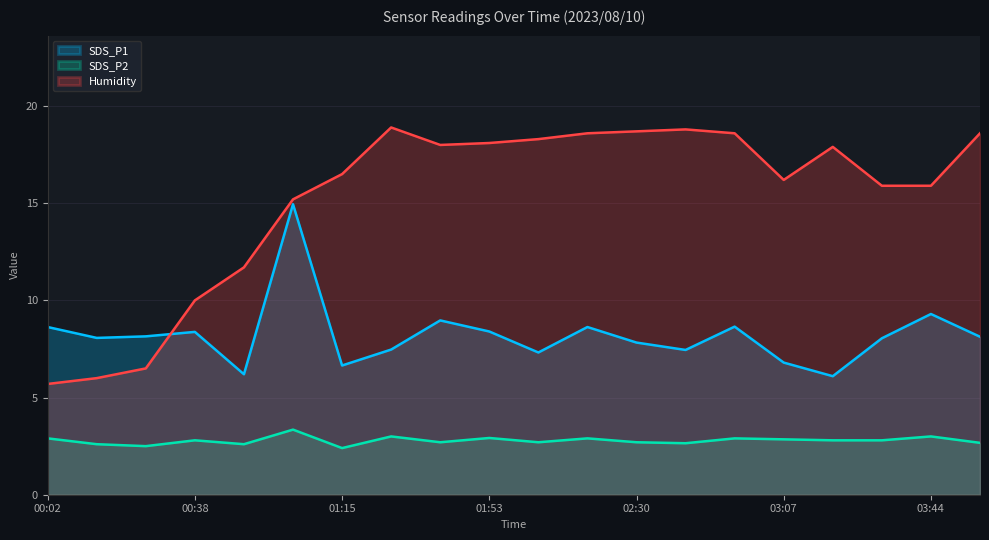

Read the Humidity value at 00:50.

11.7